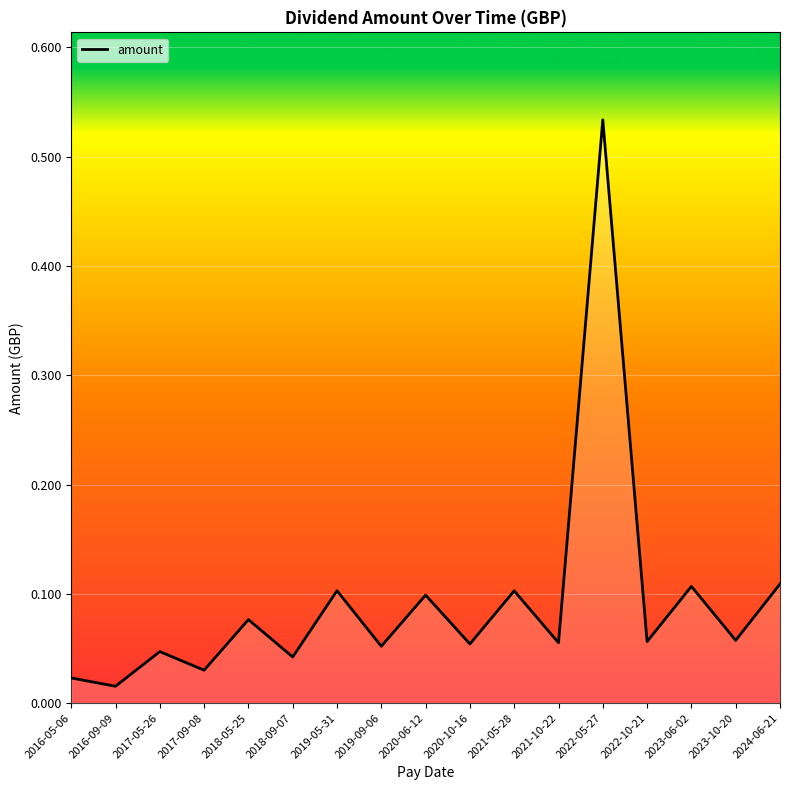

What position from the right is 2022-10-21?

4